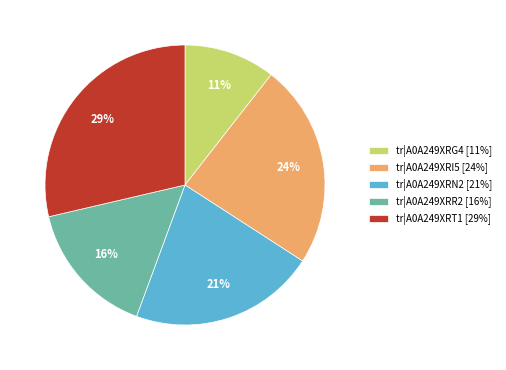

To the nearest percent, what portion does tr|A0A249XRN2 represent?

21%